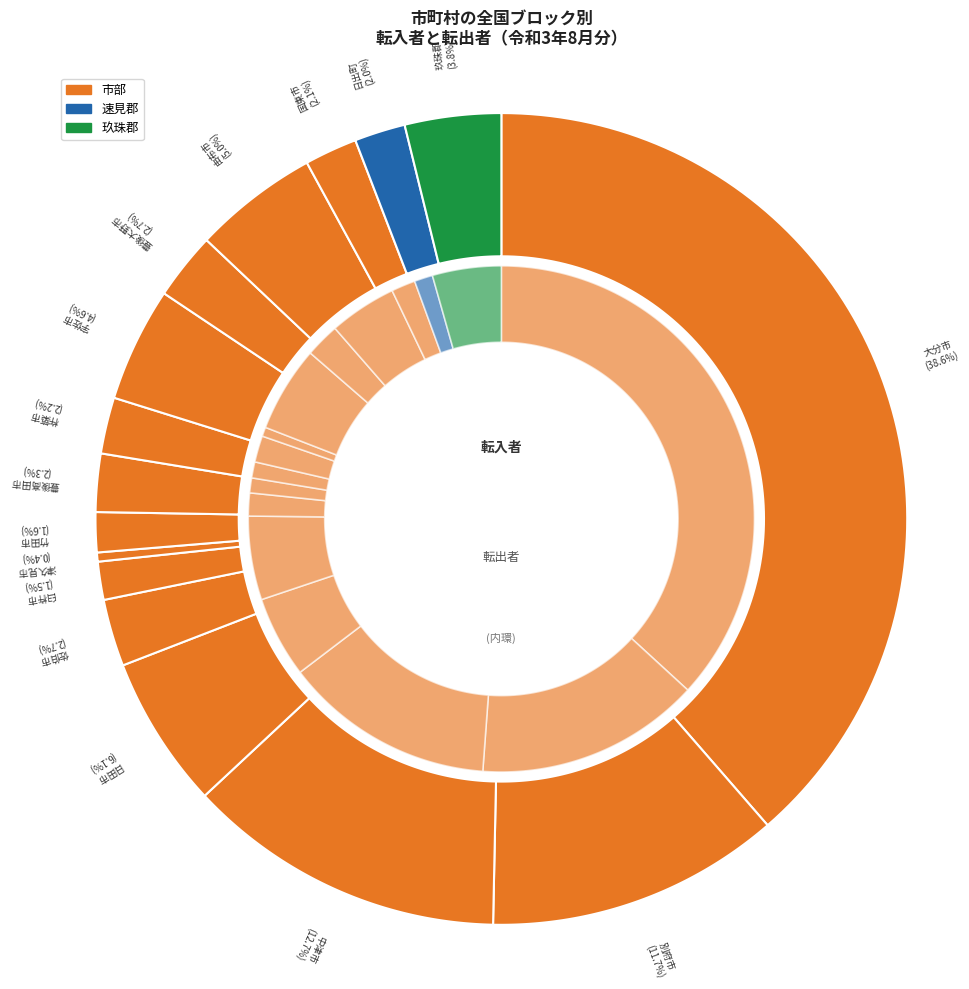

Rank the series at 由布市 from lowest to highest value.

転出者, 転入者